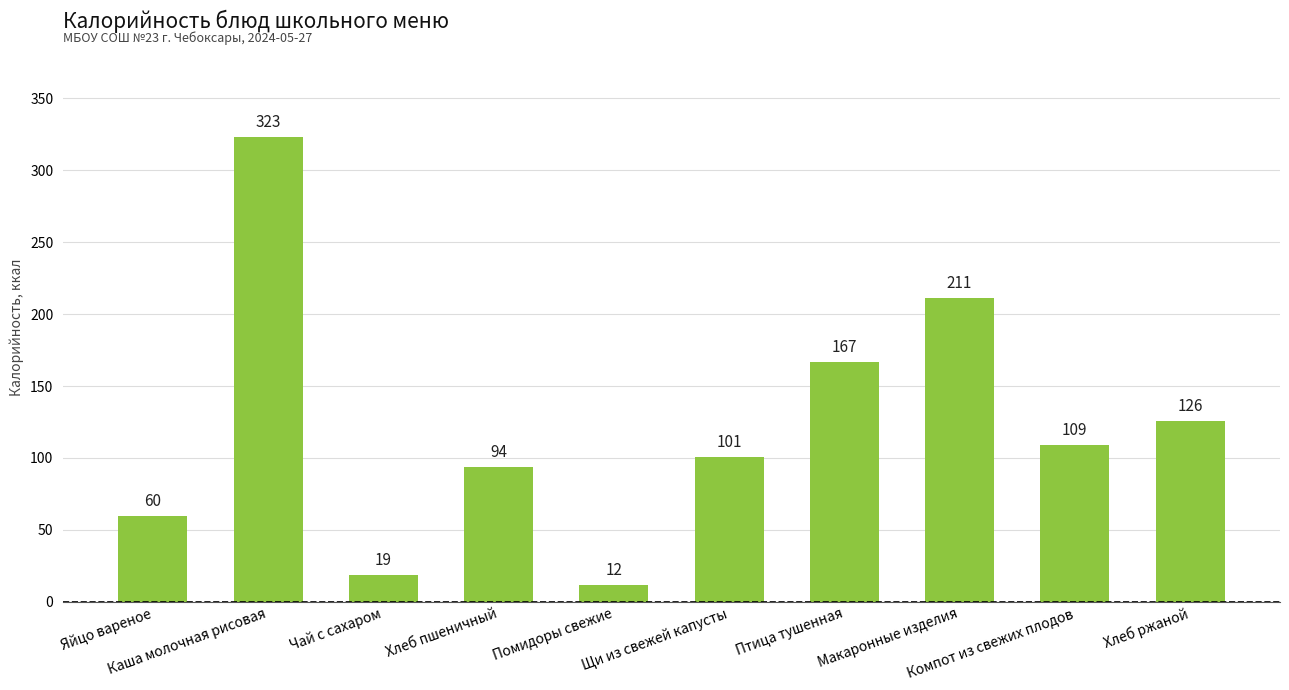

What is the approximate value at Макаронные изделия?

211